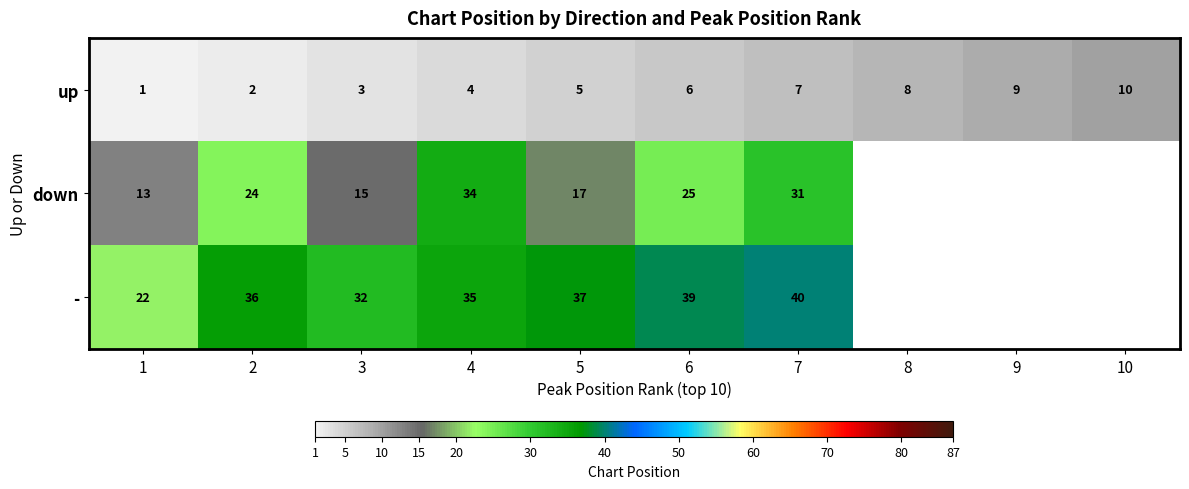

What is the total value across all series at 7?

78